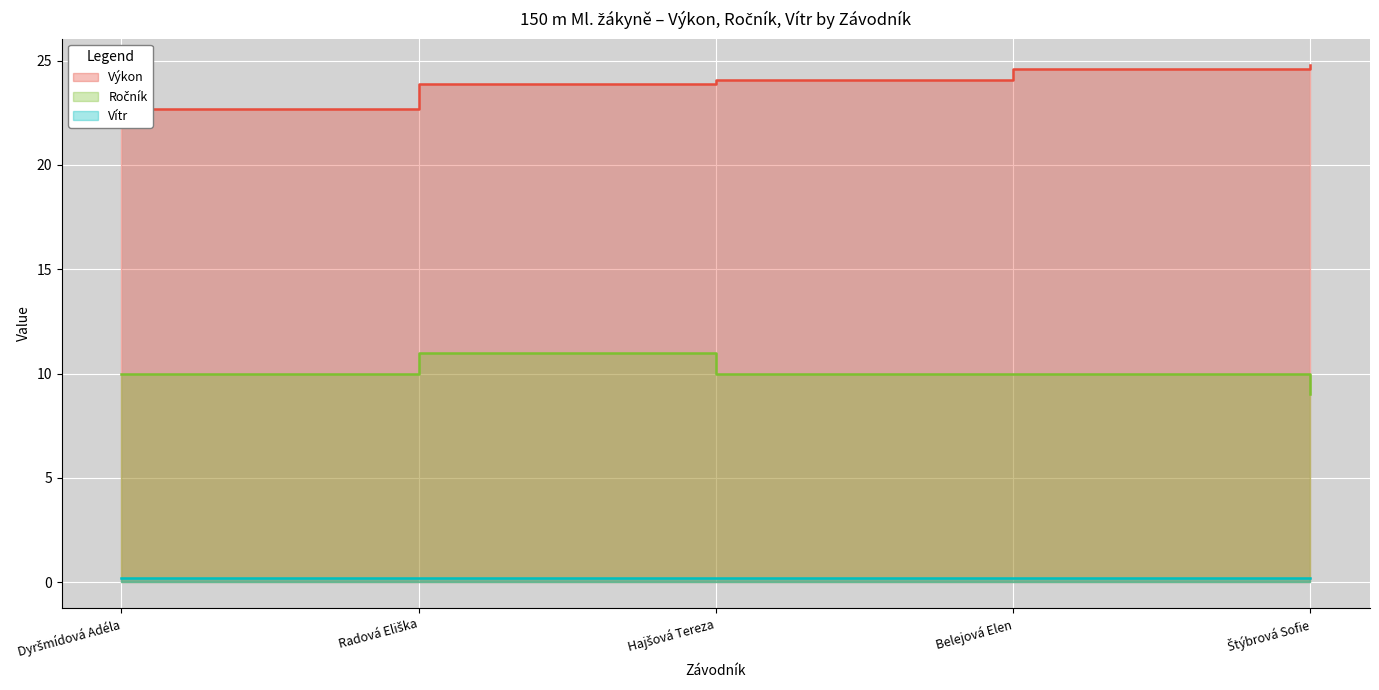

What value does the Ročník series have at Belejová Elen?

10.0